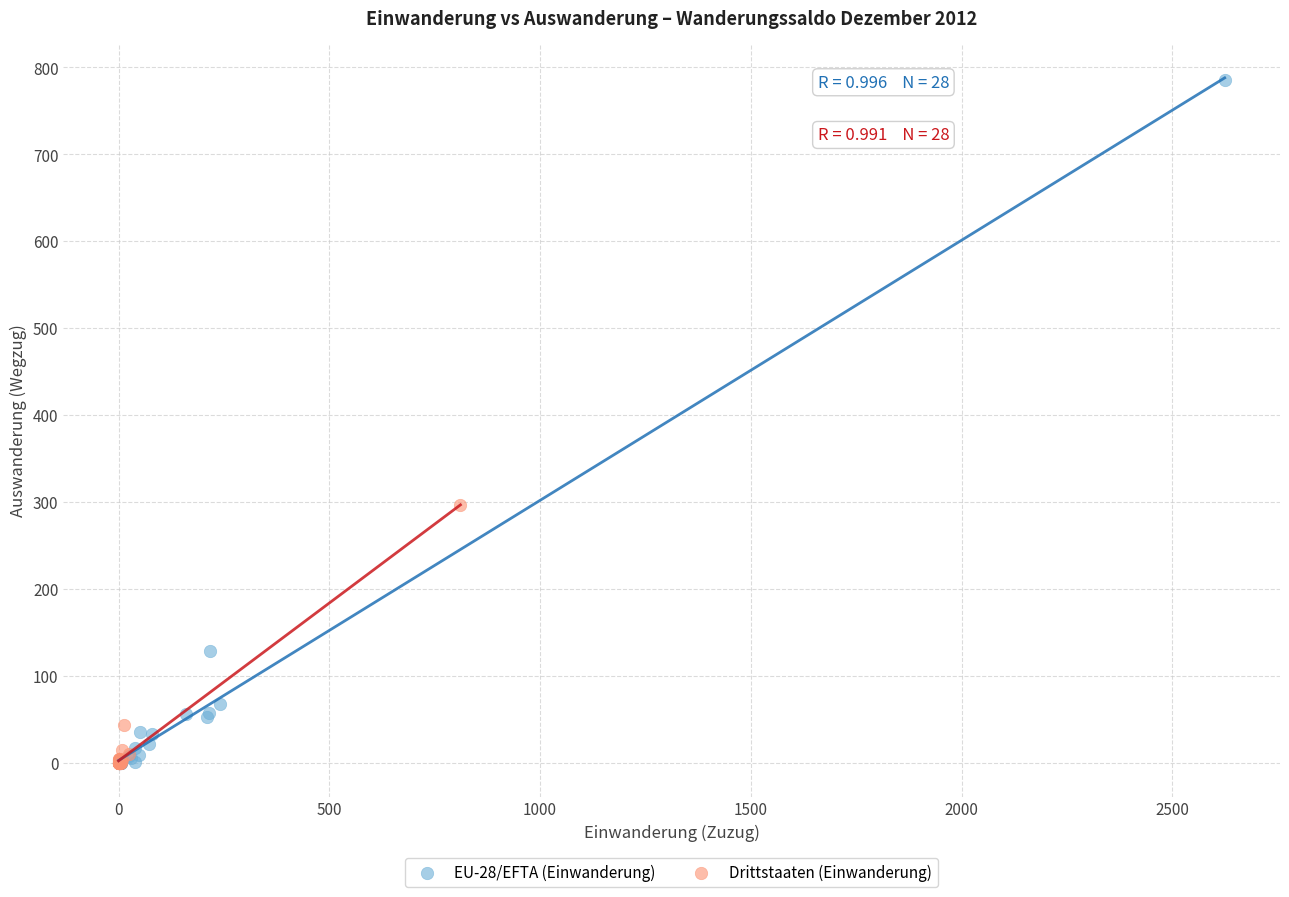

Which series has the widest spread of Y values?

EU-28/EFTA (Einwanderung)